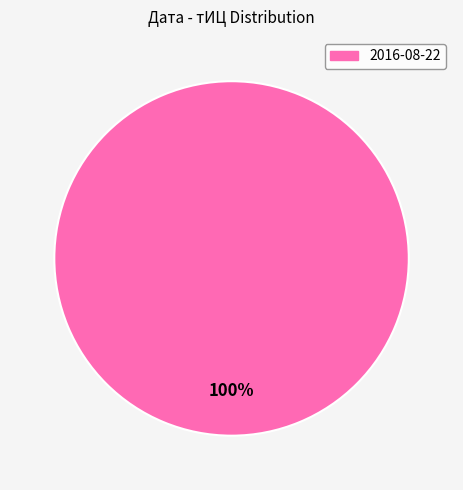

Is there a majority slice in this chart?

Yes